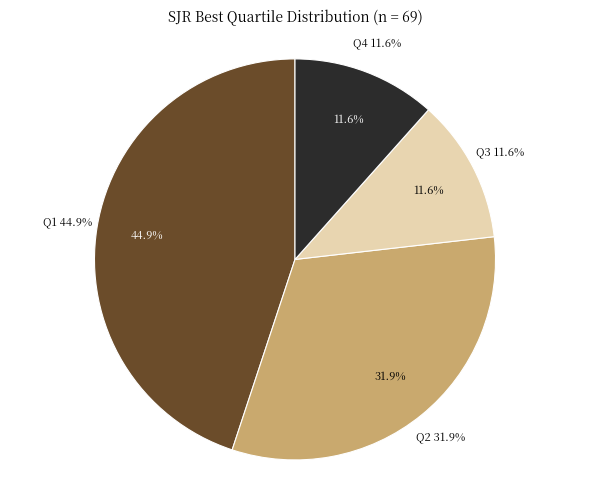

To the nearest percent, what percentage of the pie is Q2?

32%